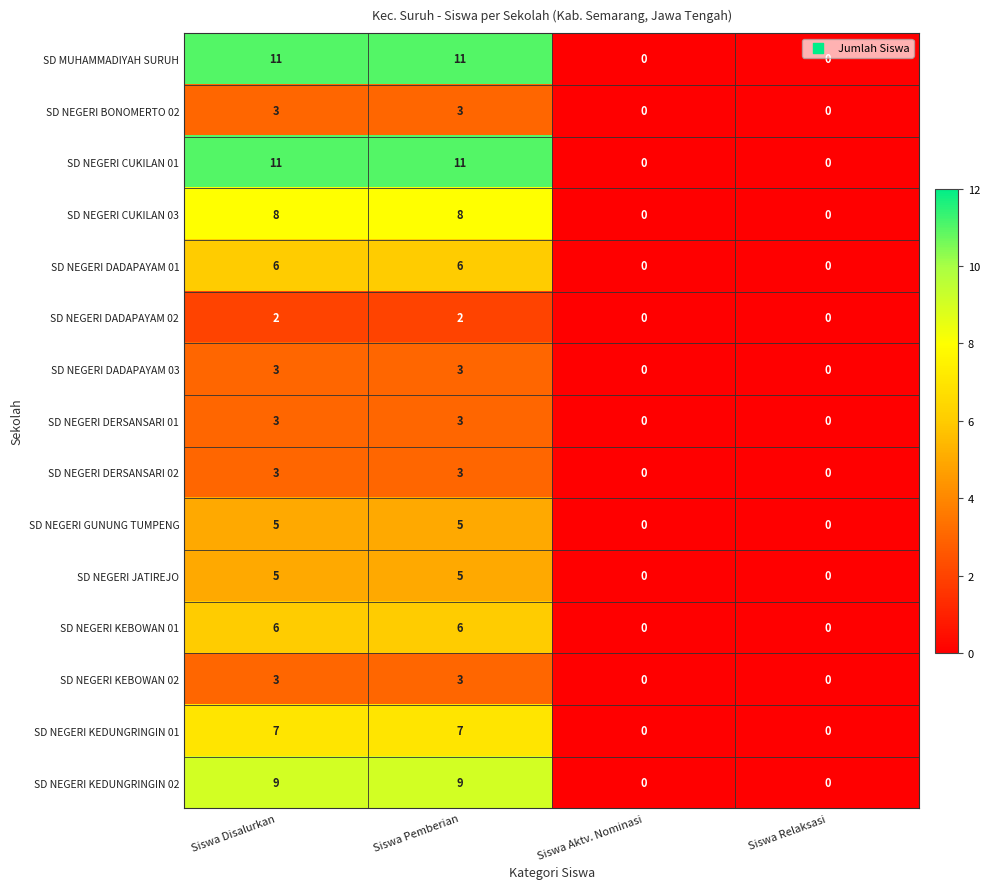

True or false: SD NEGERI JATIREJO has a value of 0 at Siswa Aktv. Nominasi.

True